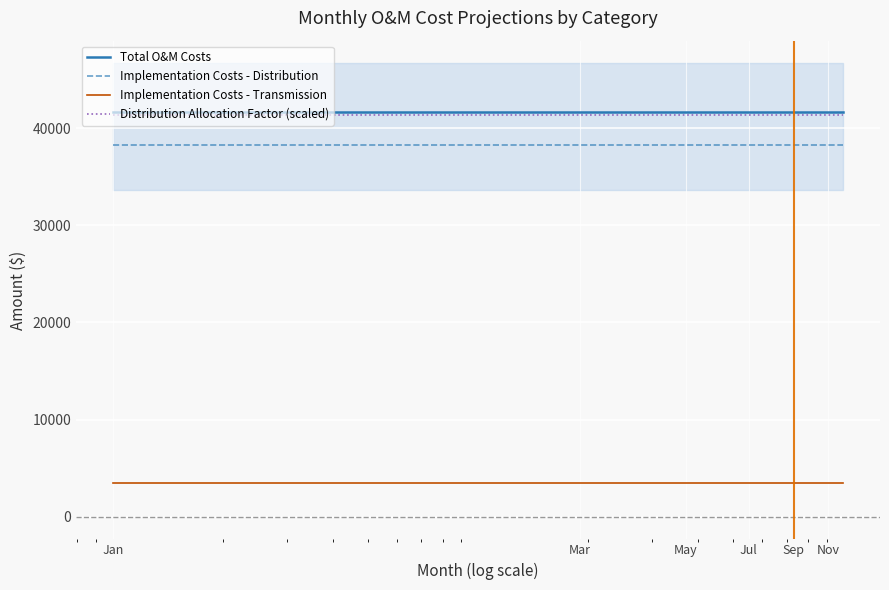

True or false: Implementation Costs - Transmission and Total O&M Costs cross at least once.

False